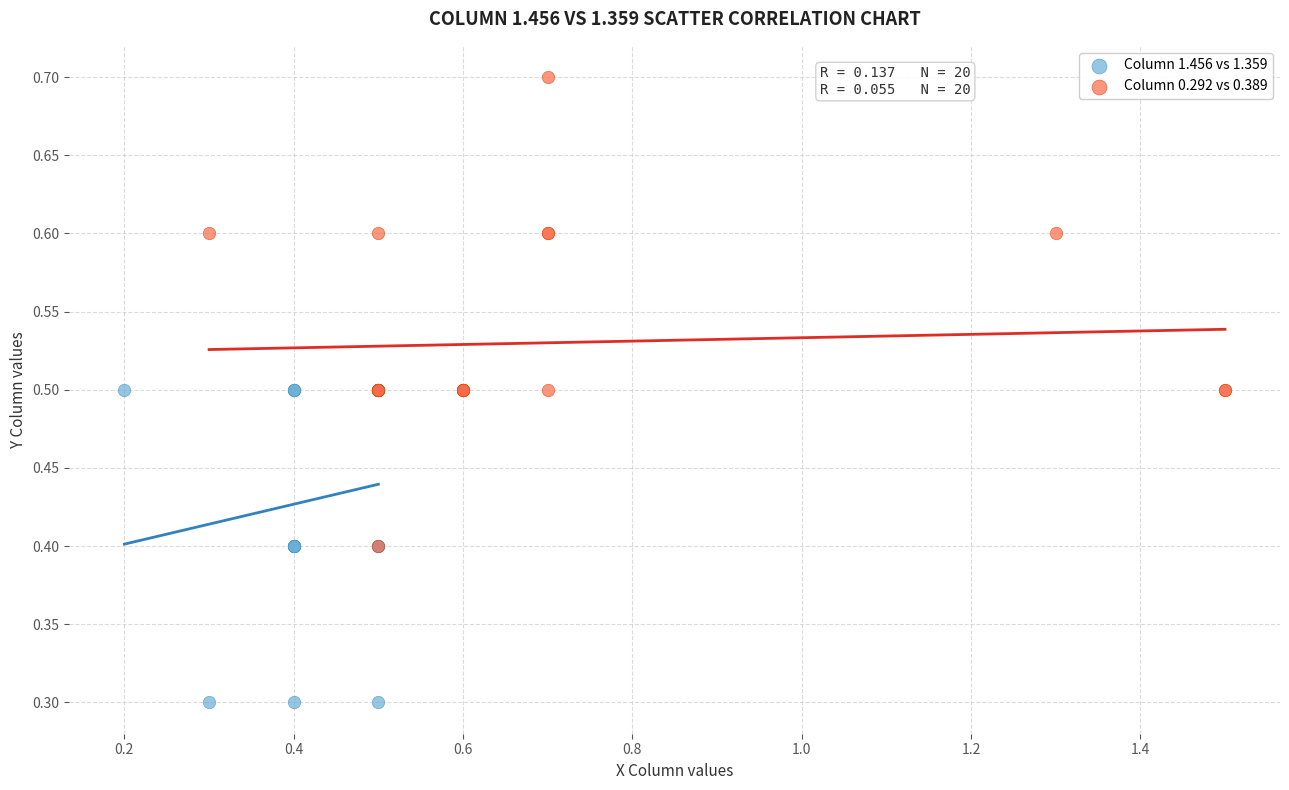

Which series has the widest spread of Y values?

Column 0.292 vs 0.389